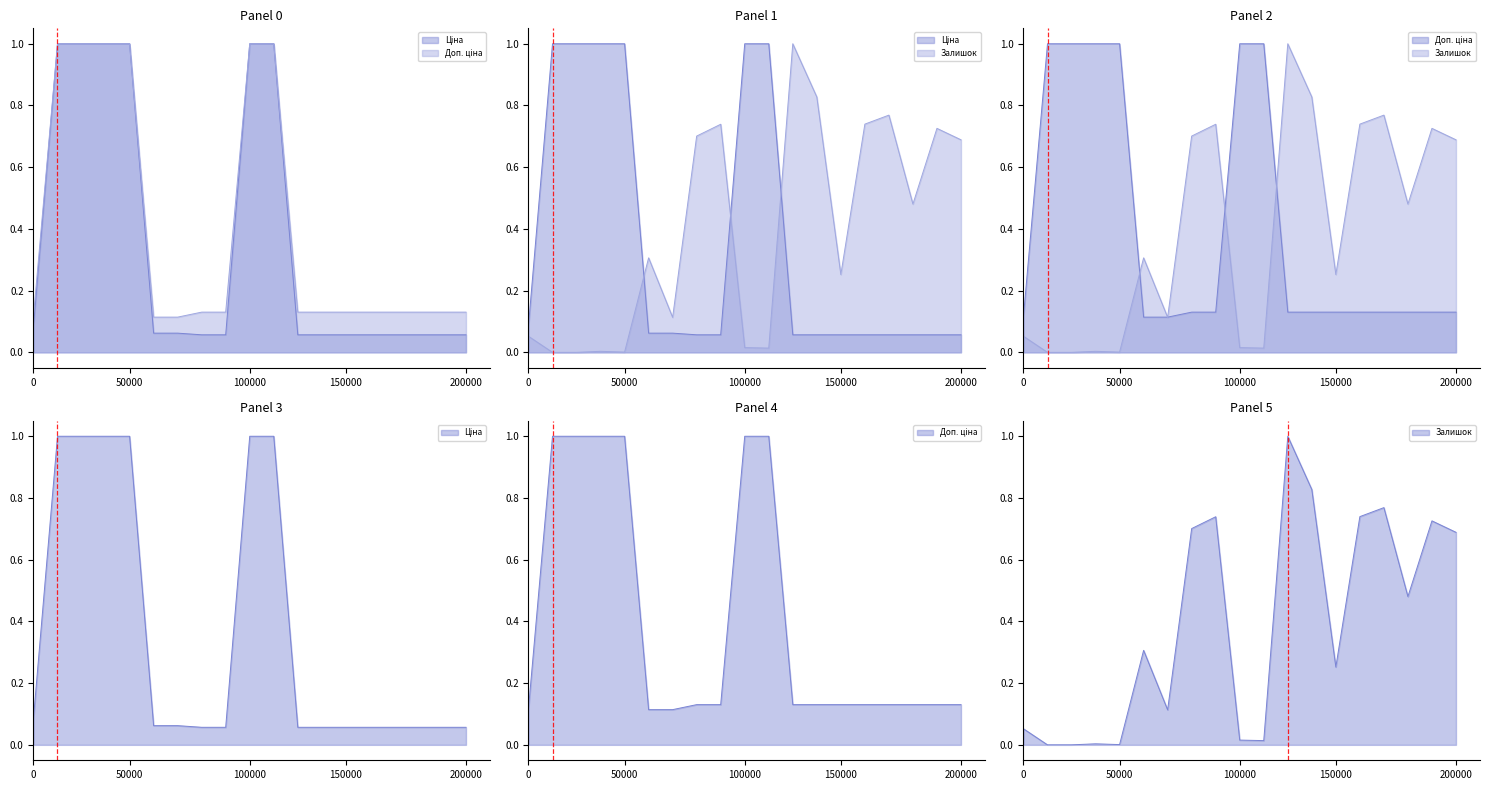

List the series in order of their peak value, lowest first.

Ціна, Доп. ціна, Залишок